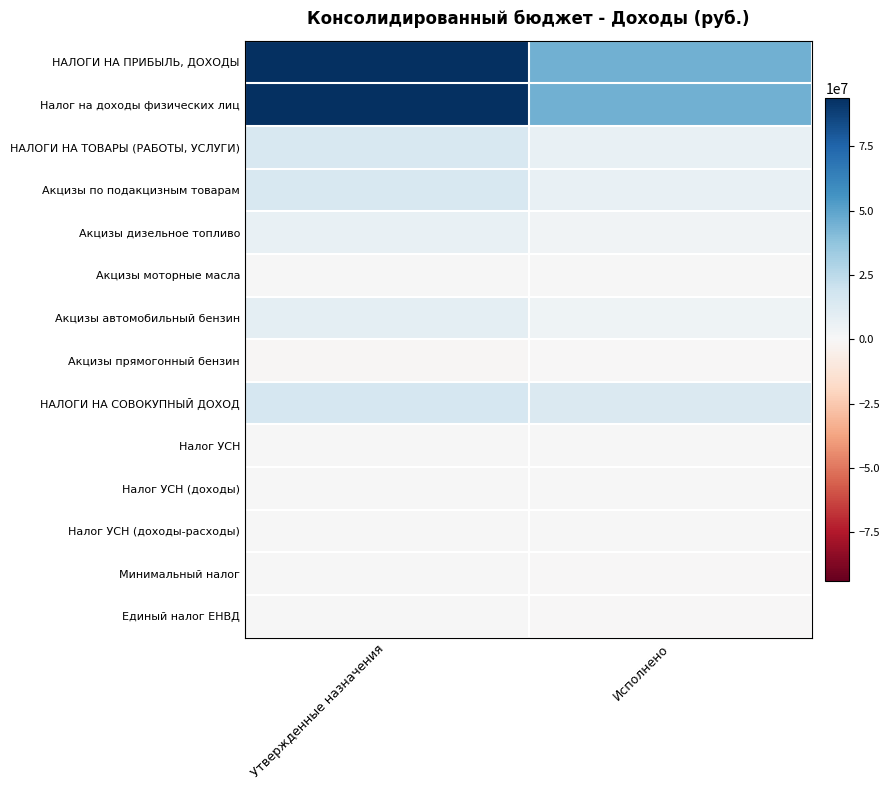

Reading left to right, what are all the values shown in this chart?

НАЛОГИ НА ПРИБЫЛЬ, ДОХОДЫ: Утвержденные назначения=93856298.0	Исполнено=44889332.9
Налог на доходы физических лиц: Утвержденные назначения=93856298.0	Исполнено=44889332.9
НАЛОГИ НА ТОВАРЫ (РАБОТЫ, УСЛУГИ): Утвержденные назначения=15145196.0	Исполнено=6767120.6
Акцизы по подакцизным товарам: Утвержденные назначения=15145196.0	Исполнено=6767120.6
Акцизы дизельное топливо: Утвержденные назначения=6847610.0	Исполнено=3313402.6
Акцизы моторные масла: Утвержденные назначения=37907.0	Исполнено=20509.0
Акцизы автомобильный бензин: Утвержденные назначения=9118336.0	Исполнено=3839794.6
Акцизы прямогонный бензин: Утвержденные назначения=-858657.0	Исполнено=-406585.5
НАЛОГИ НА СОВОКУПНЫЙ ДОХОД: Утвержденные назначения=16005455.0	Исполнено=13218822.7
Налог УСН: Утвержденные назначения=303187.0	Исполнено=274942.7
Налог УСН (доходы): Утвержденные назначения=214089.0	Исполнено=198307.9
Налог УСН (доходы-расходы): Утвержденные назначения=89098.0	Исполнено=76732.1
Минимальный налог: Утвержденные назначения=0.0	Исполнено=-97.4
Единый налог ЕНВД: Утвержденные назначения=0.0	Исполнено=-2135.6